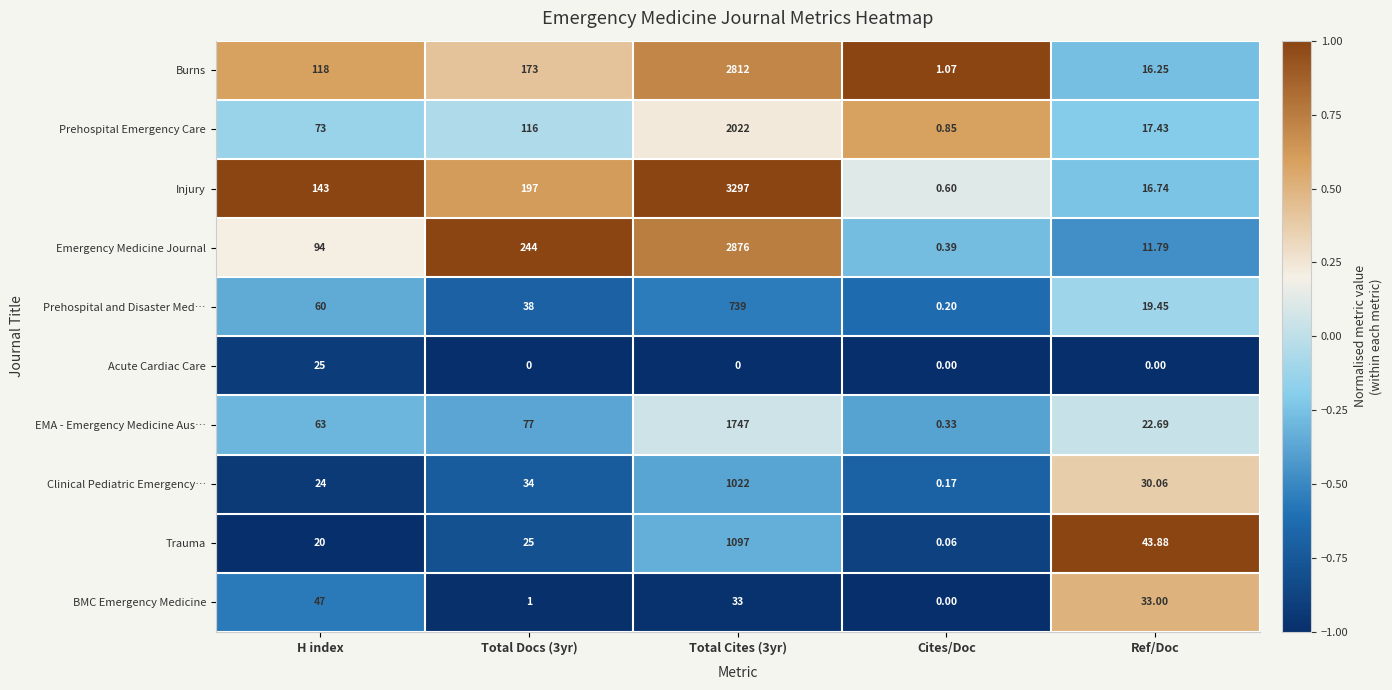

Which series changed the most between H index and Total Docs (3yr)?

Emergency Medicine Journal